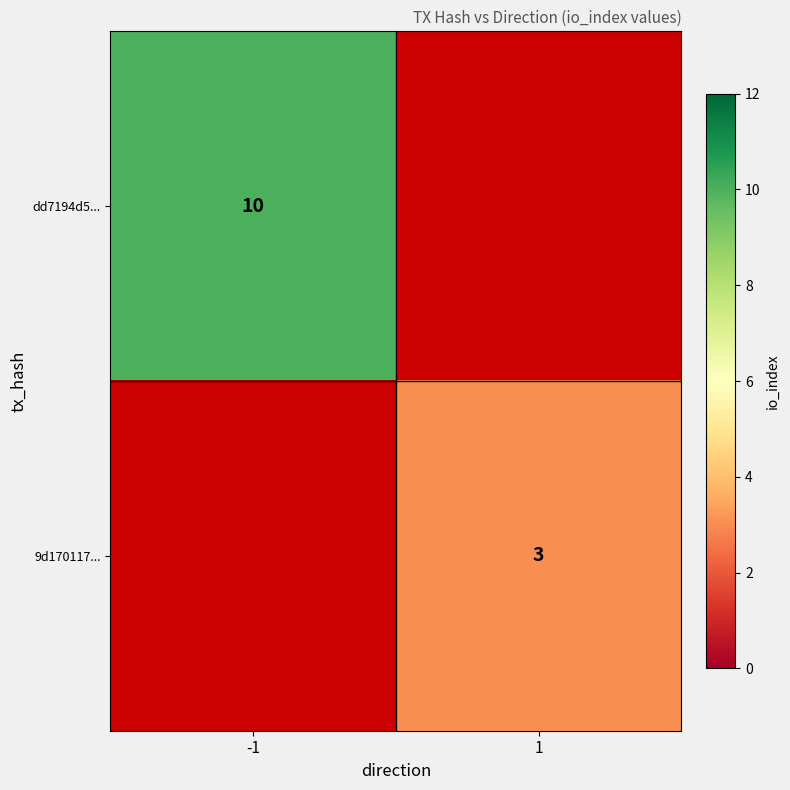

The value of 9d170117... at 1 is 1. True or false?

False